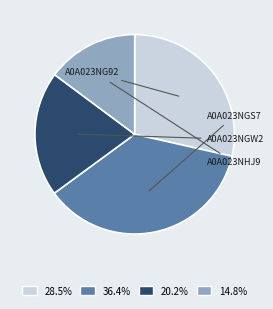

Is there any slice that represents more than half of the pie?

No